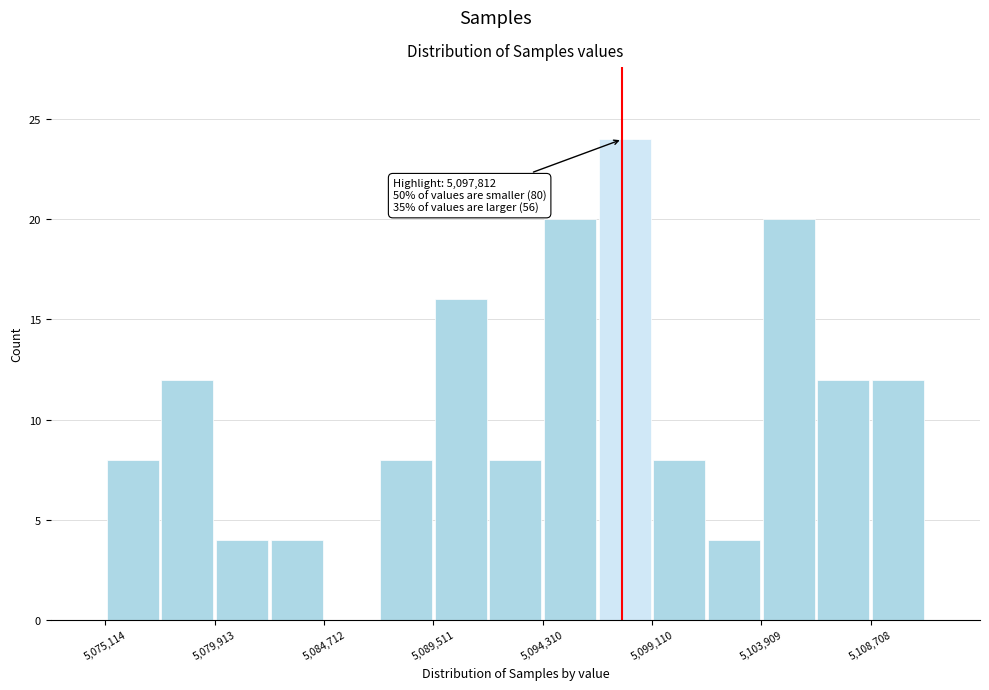

Which range on the x-axis has the tallest bar?

5096500 to 5099000